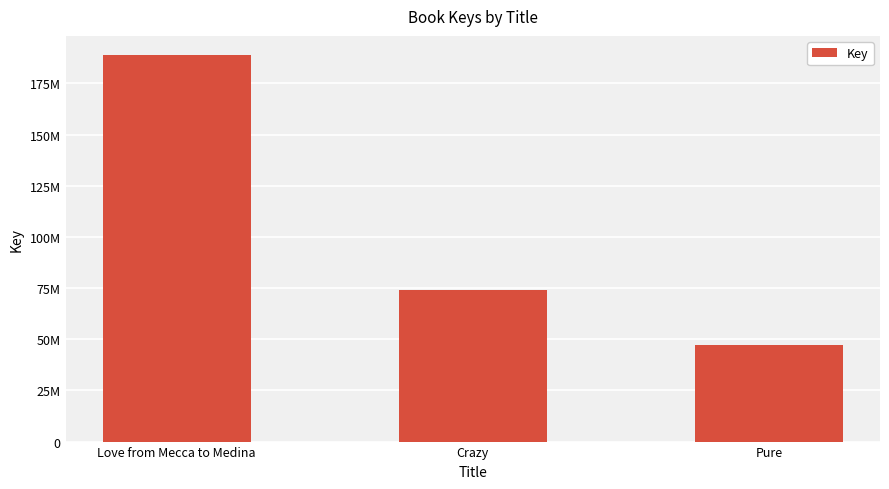

Are the bars horizontal?

No